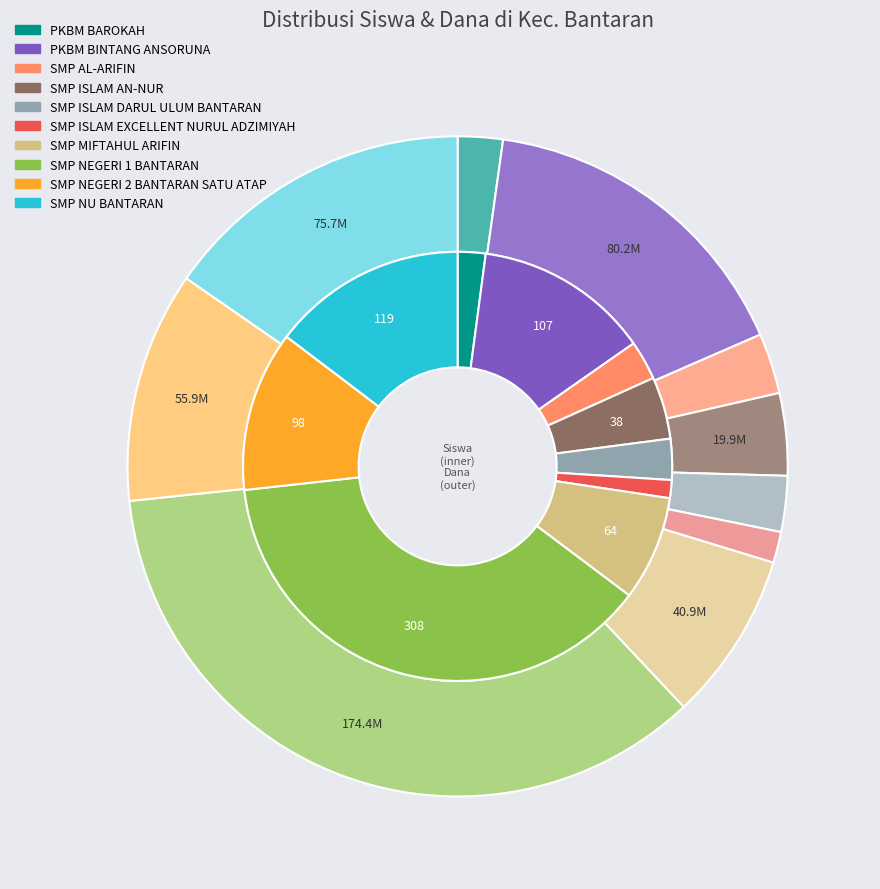

To the nearest percent, what percentage of the pie is PKBM BAROKAH?

2%